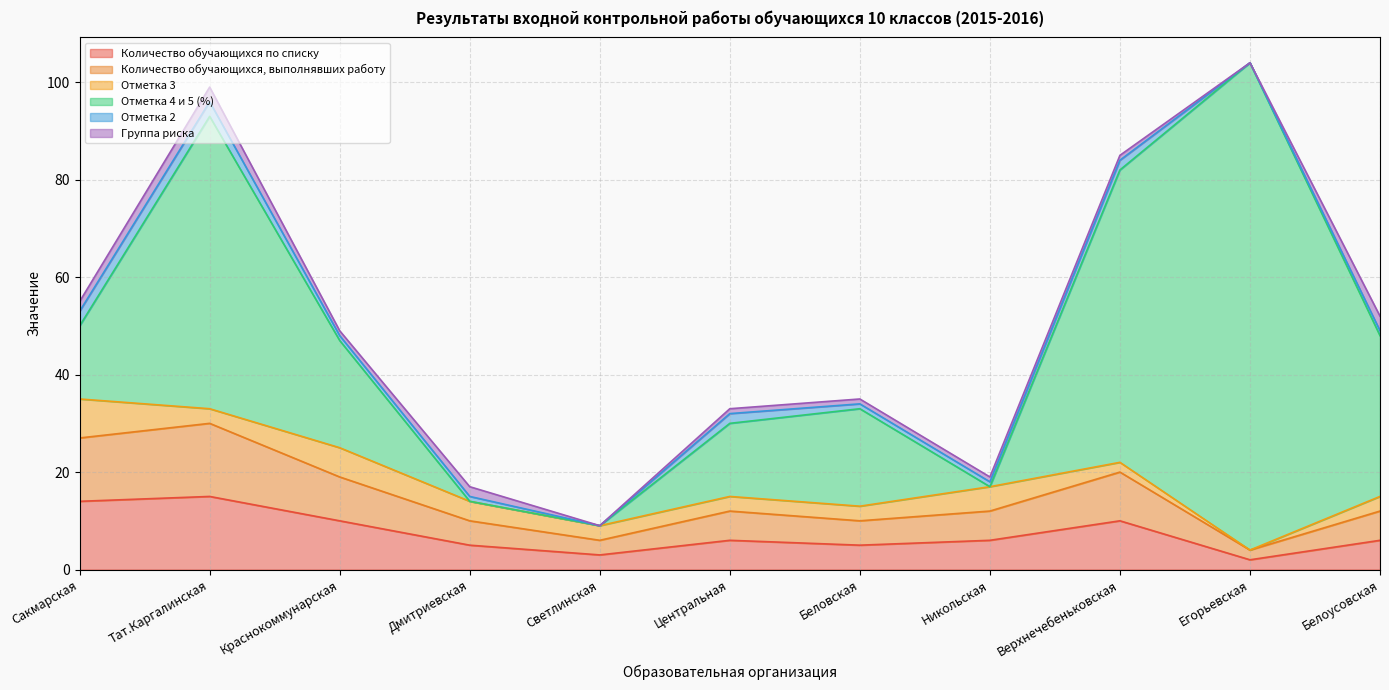

What is the label of the 1st point from the right?

Белоусовская